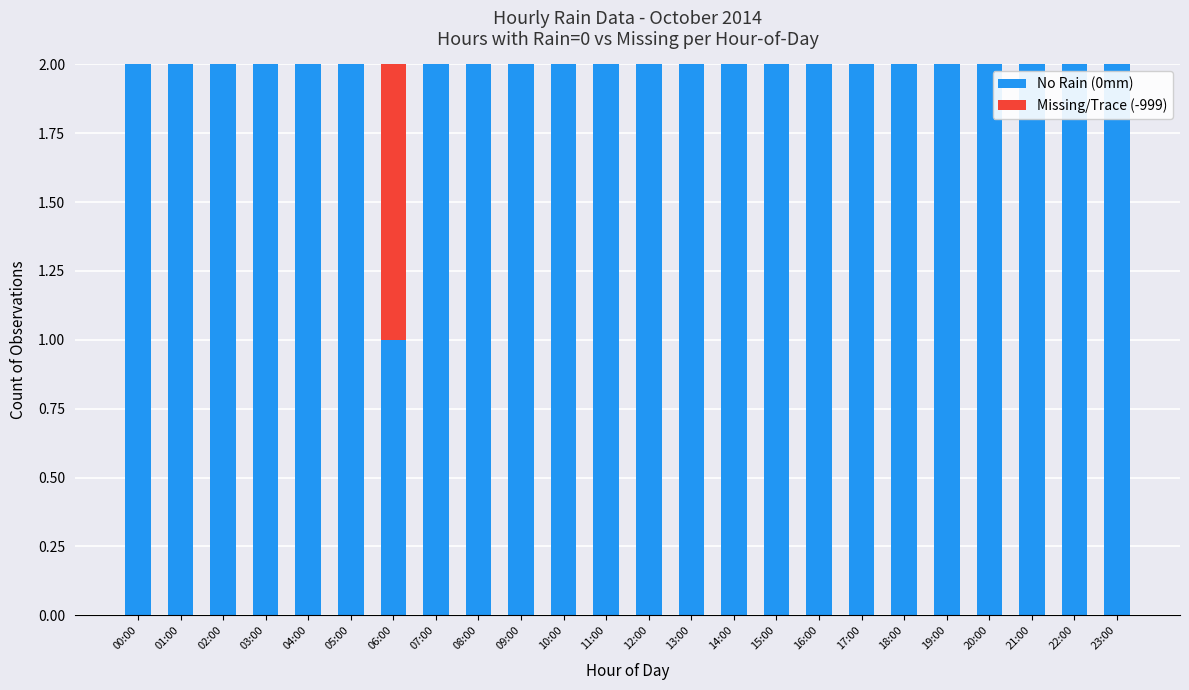

What is the sum of all No Rain (0mm) values?

47